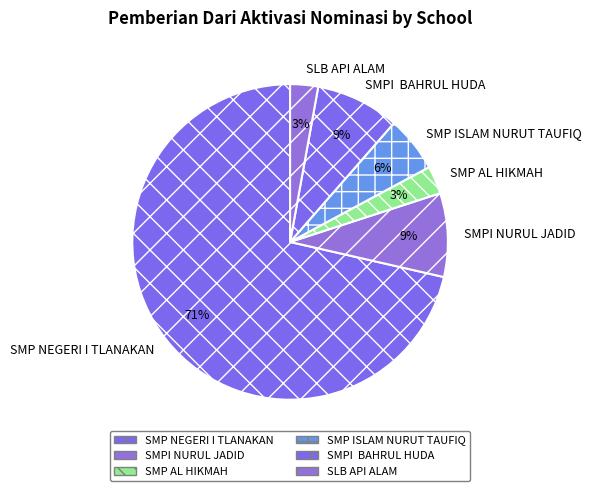

The SMP ISLAM NURUT TAUFIQ slice represents 6% of the pie. True or false?

True